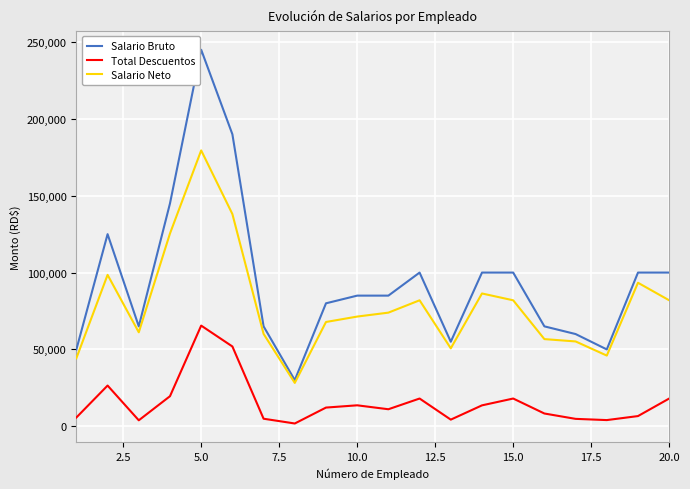

List the series in order of their peak value, highest first.

Salario Bruto, Salario Neto, Total Descuentos